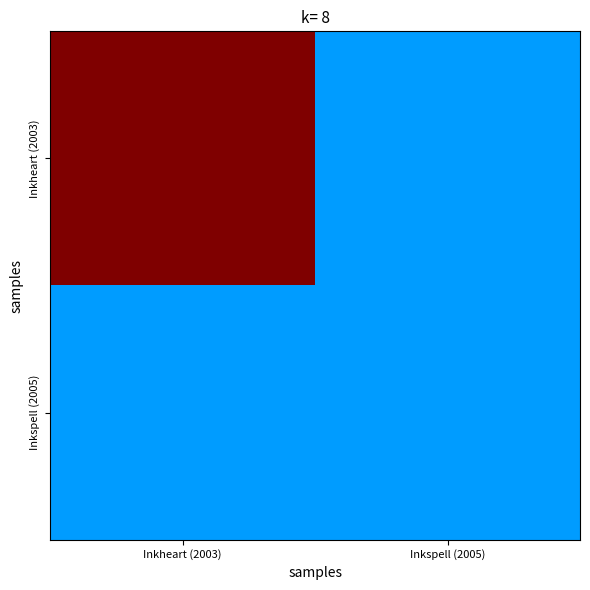

List the series in order of their overall mean, lowest first.

Inkspell (2005), Inkheart (2003)